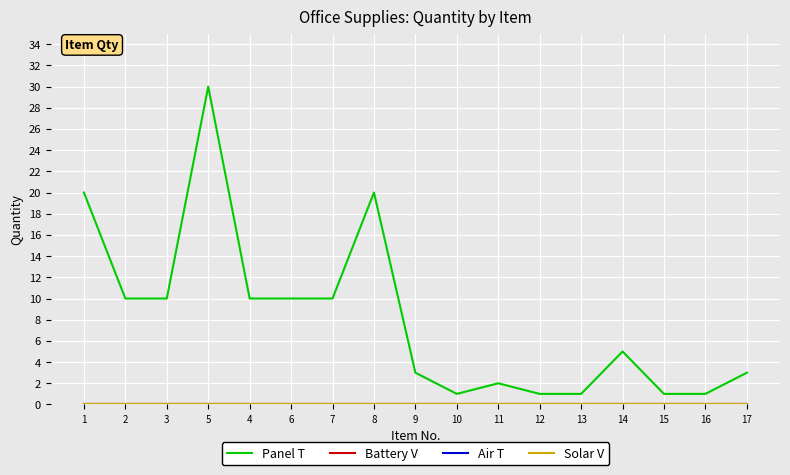

Does the chart have visible grid lines?

Yes